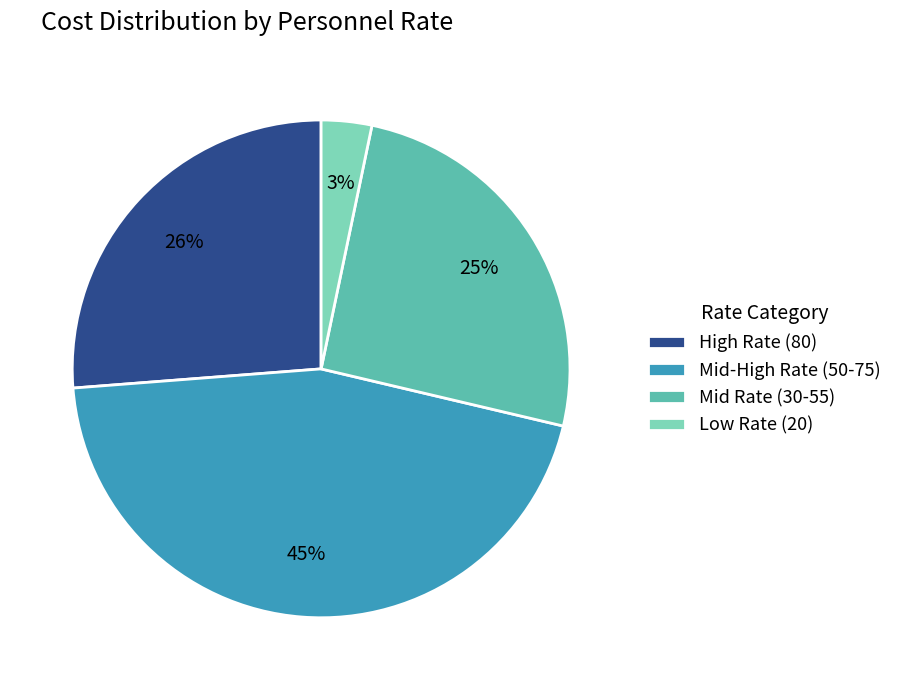

To the nearest percent, what is the average slice percentage?

25%